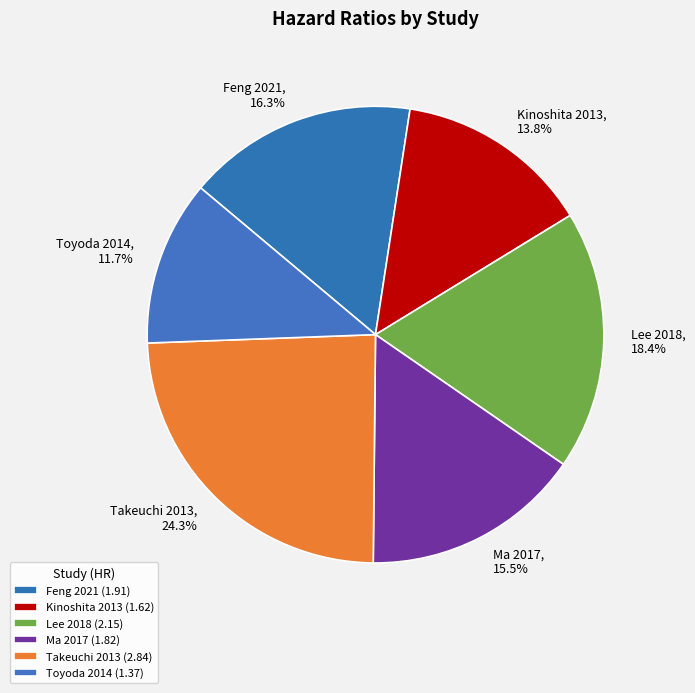

To the nearest percent, what is the combined percentage of Feng 2021 and Takeuchi 2013?

41%